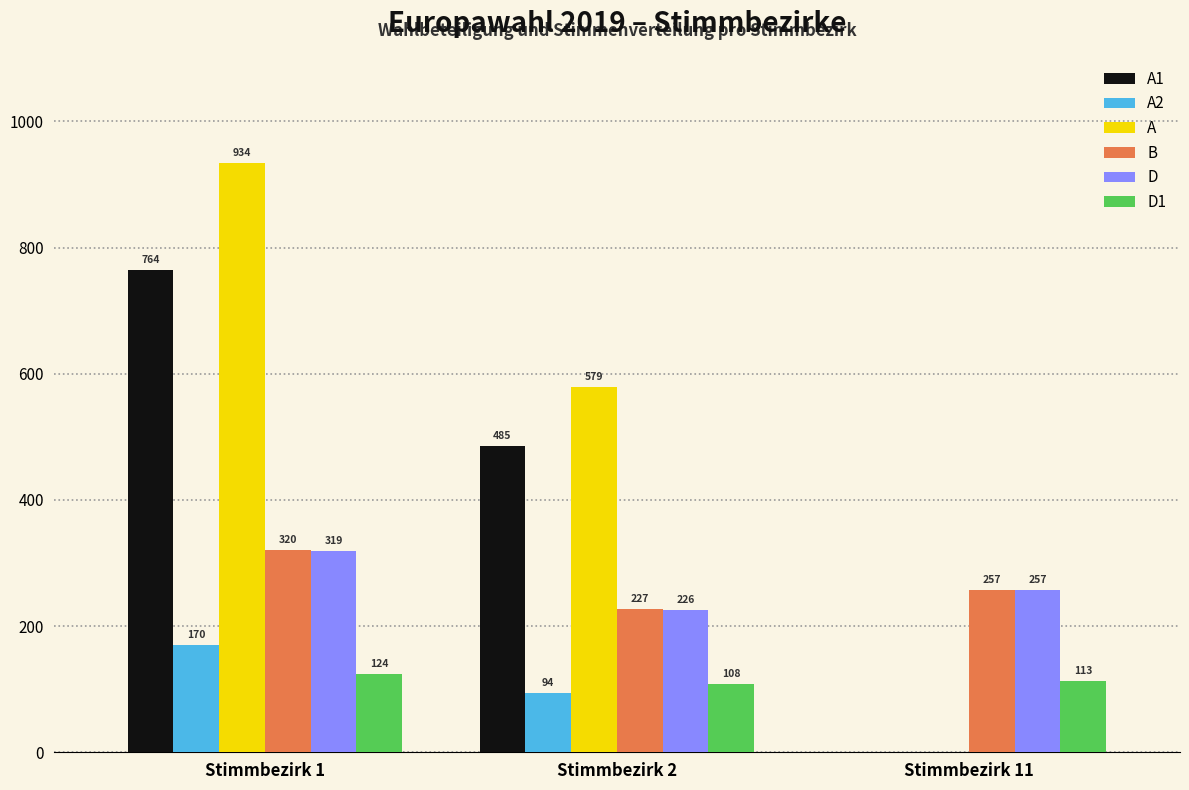

What is the maximum value shown in the chart?

934